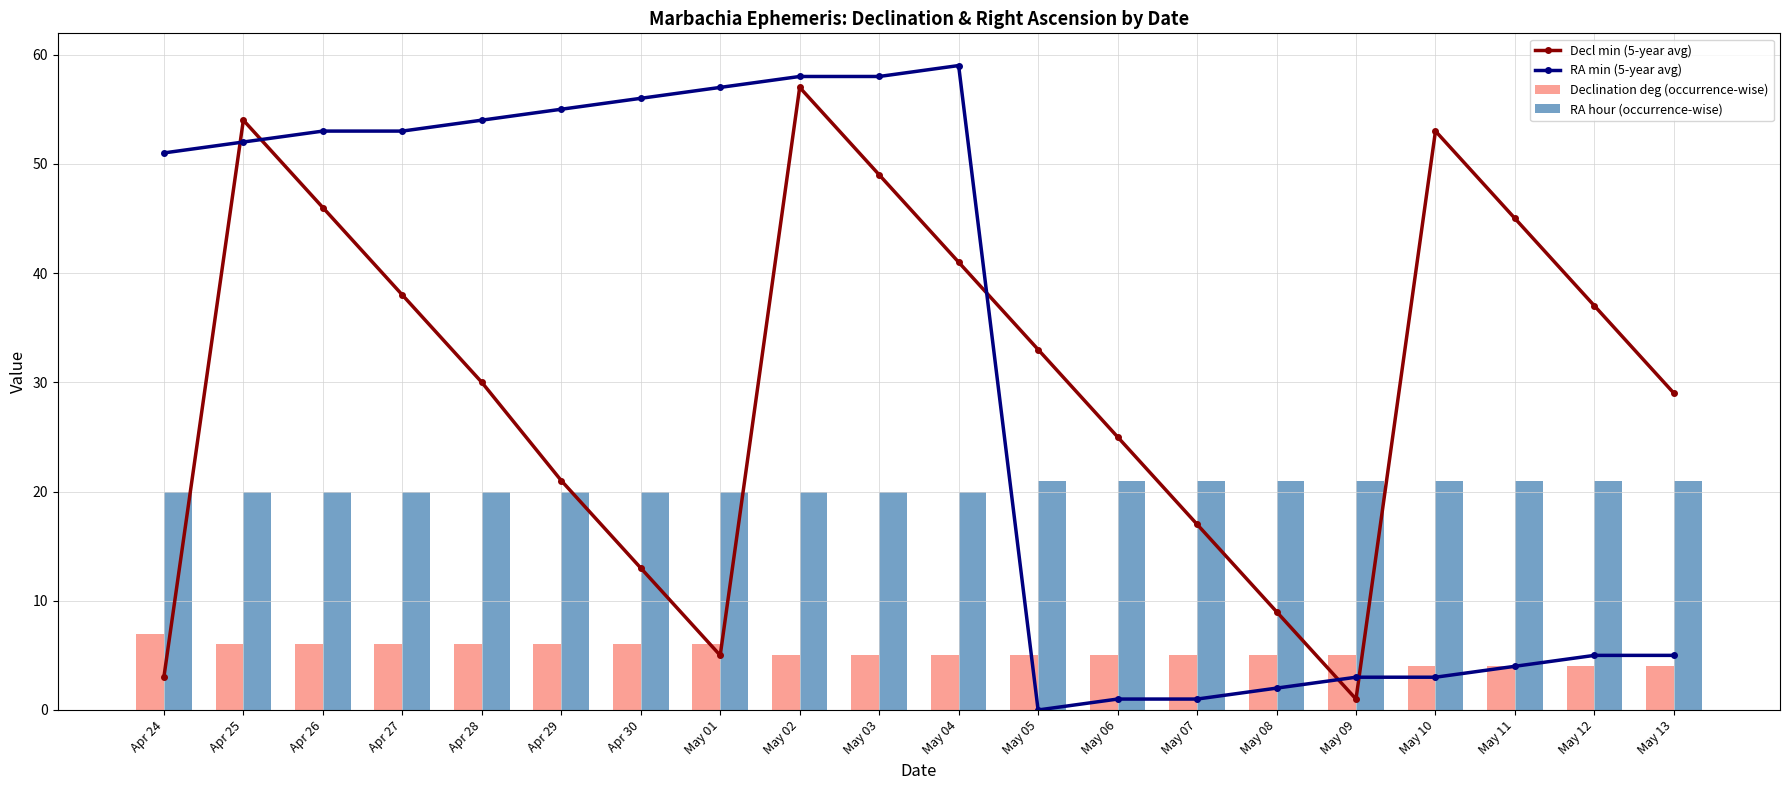

Rank the series by their maximum value, from lowest to highest.

Declination deg (occurrence-wise), RA hour (occurrence-wise), Decl min (5-year avg), RA min (5-year avg)